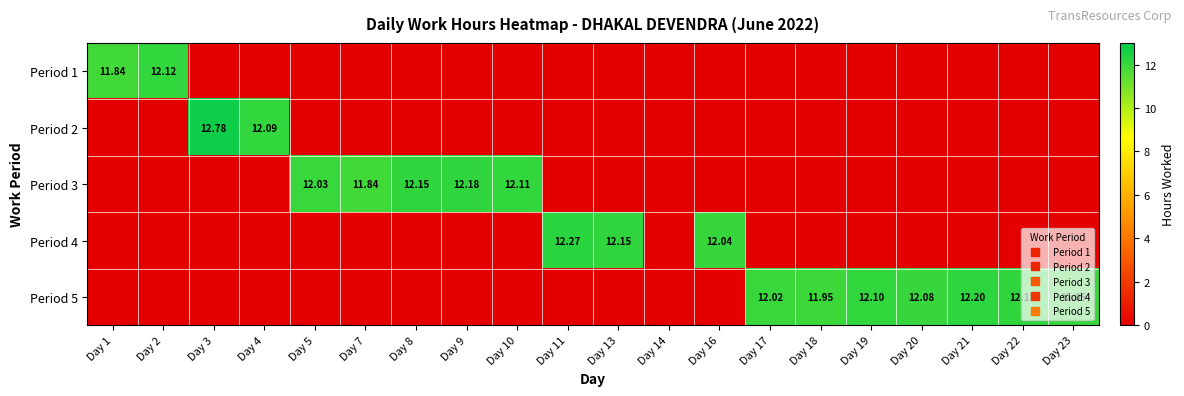

Which category has the highest value across all series?

Day 3